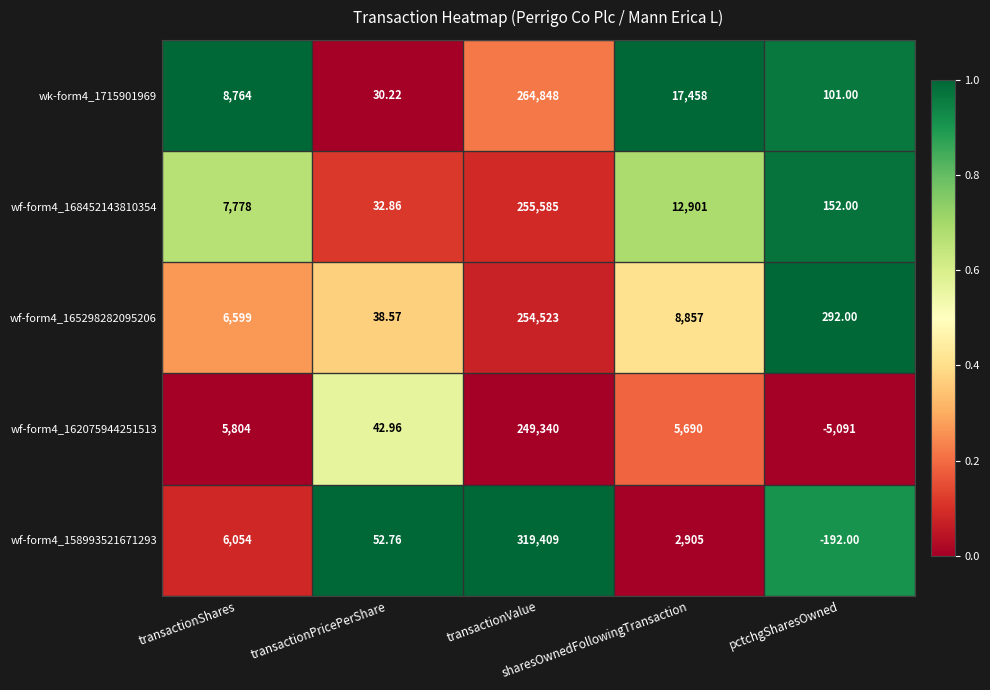

How many data points in wf-form4_168452143810354 are less than 7778?

2